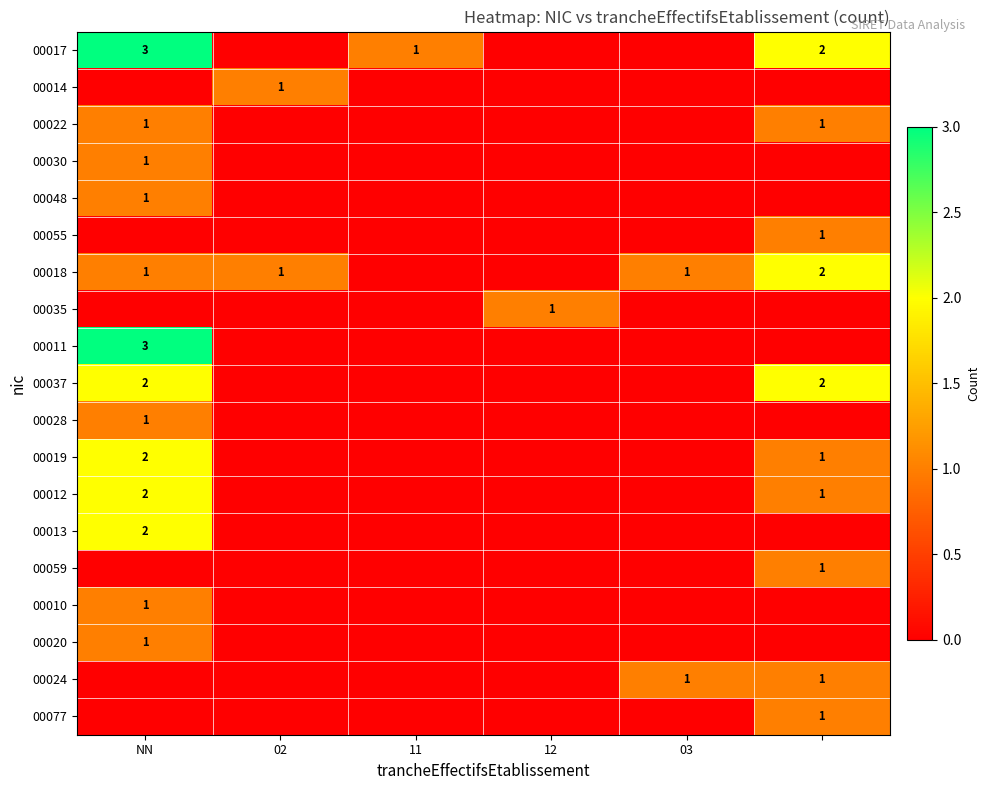

The value of 00011 at NN is 3. True or false?

True